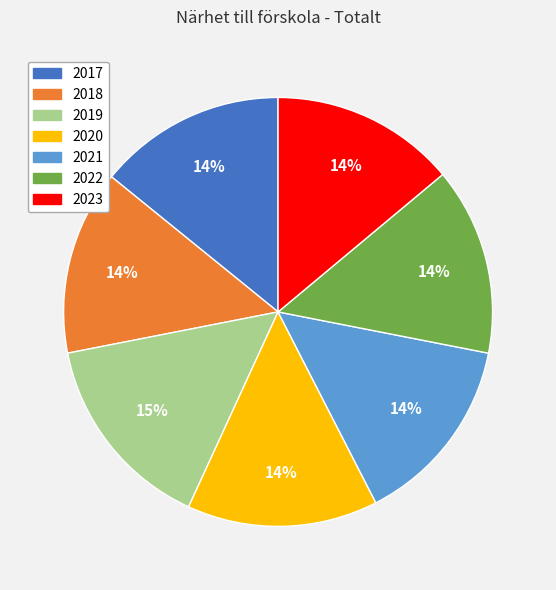

To the nearest percent, what is the combined percentage of 2021 and 2023?

28%